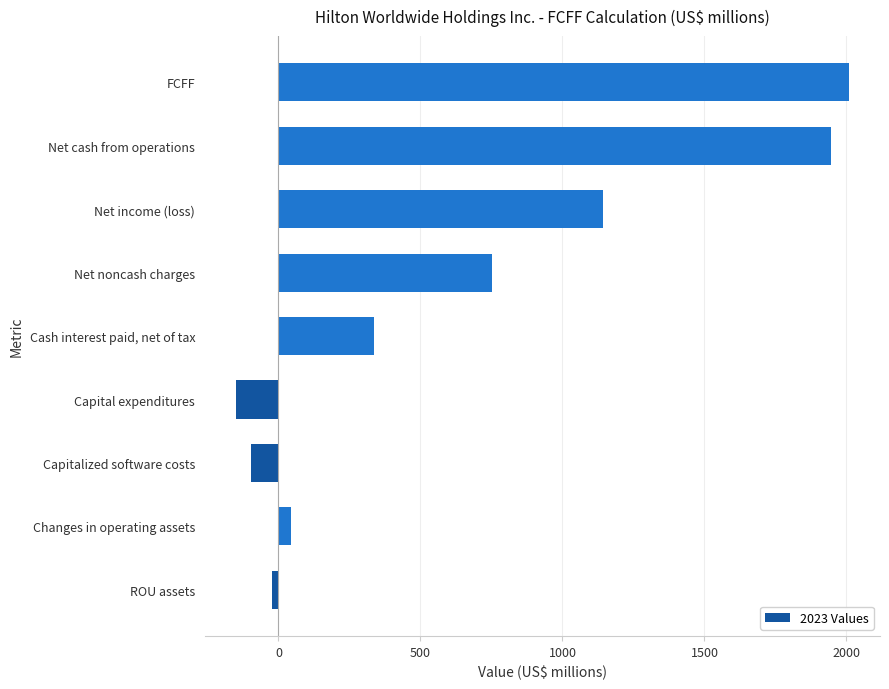

How many bars are there in total?

9